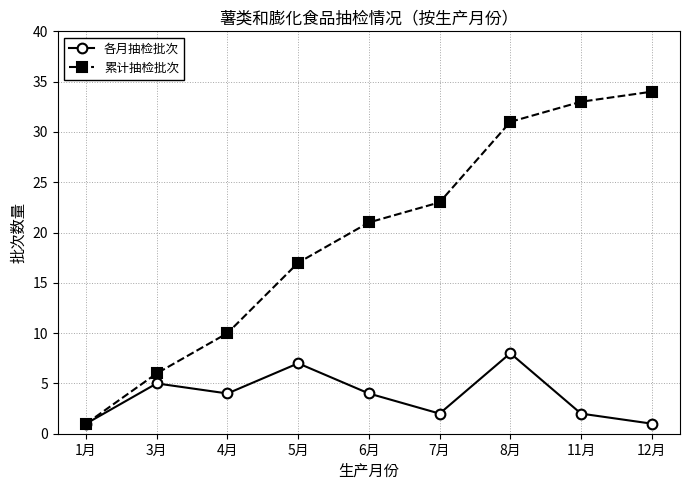

What are all the series names shown in the legend?

各月抽检批次, 累计抽检批次